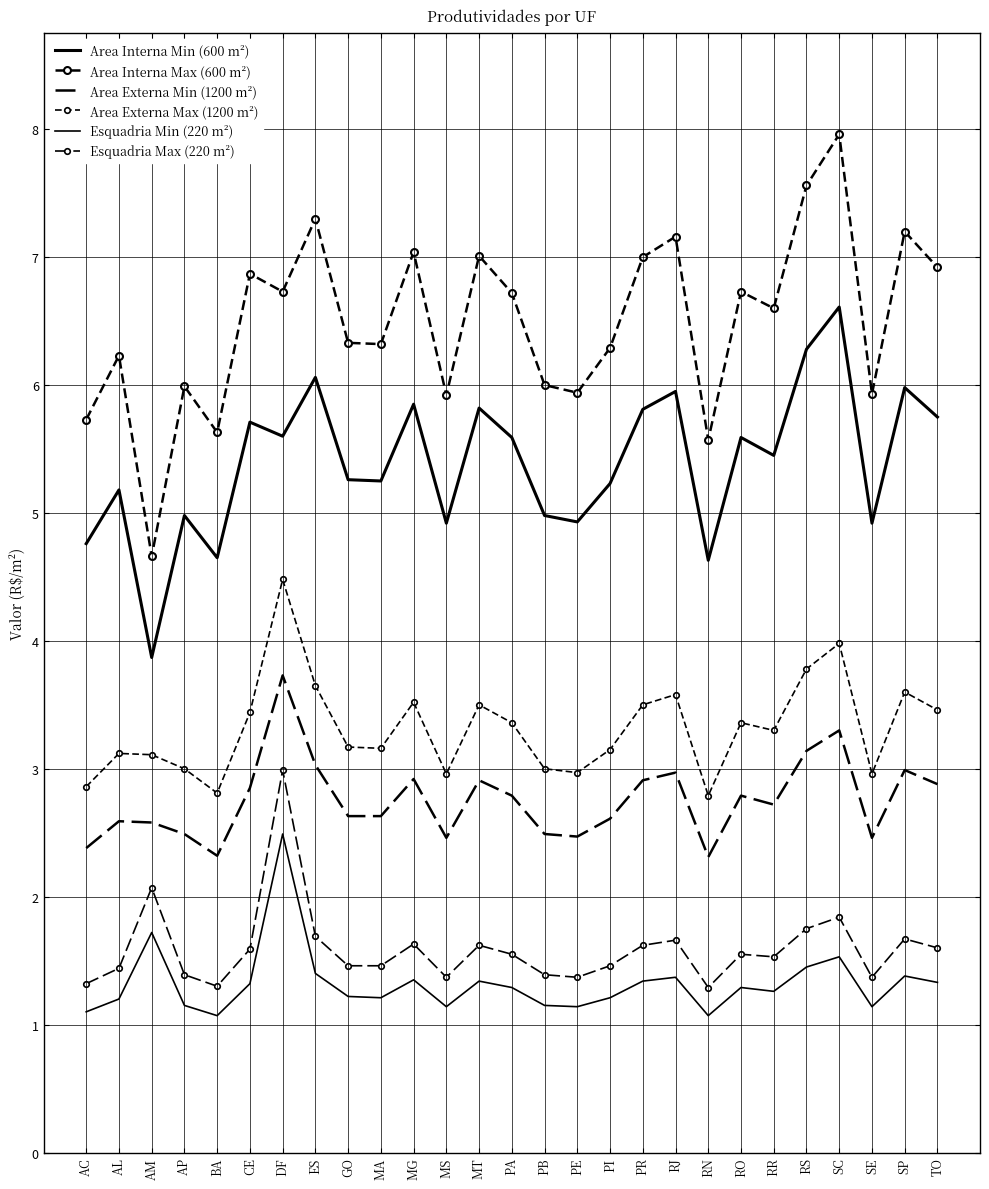

Is it true that Area Externa Max (1200 m²) equals 2.2 at MA?

False